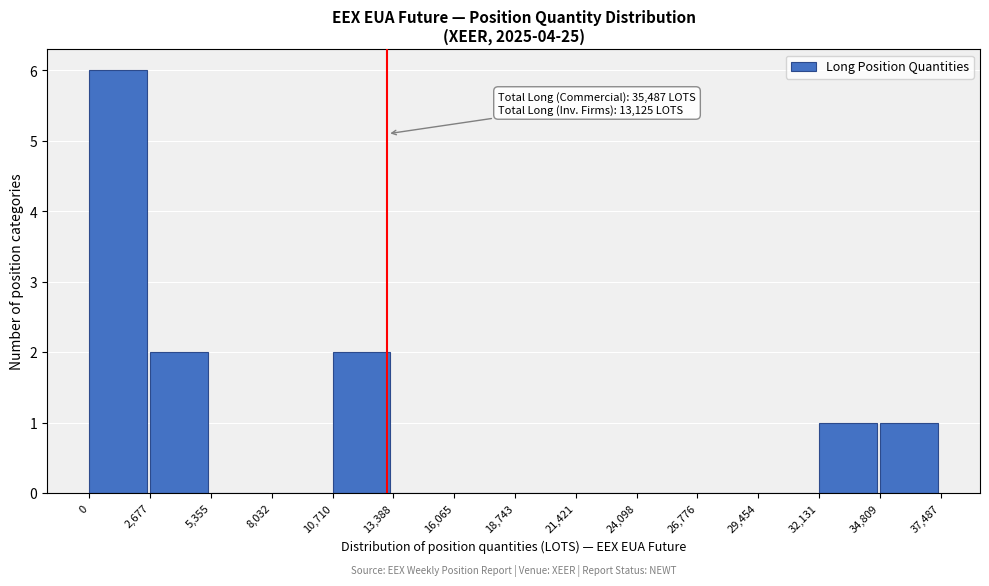

Over which range of the x-axis is the bar tallest?

0 to 2,677